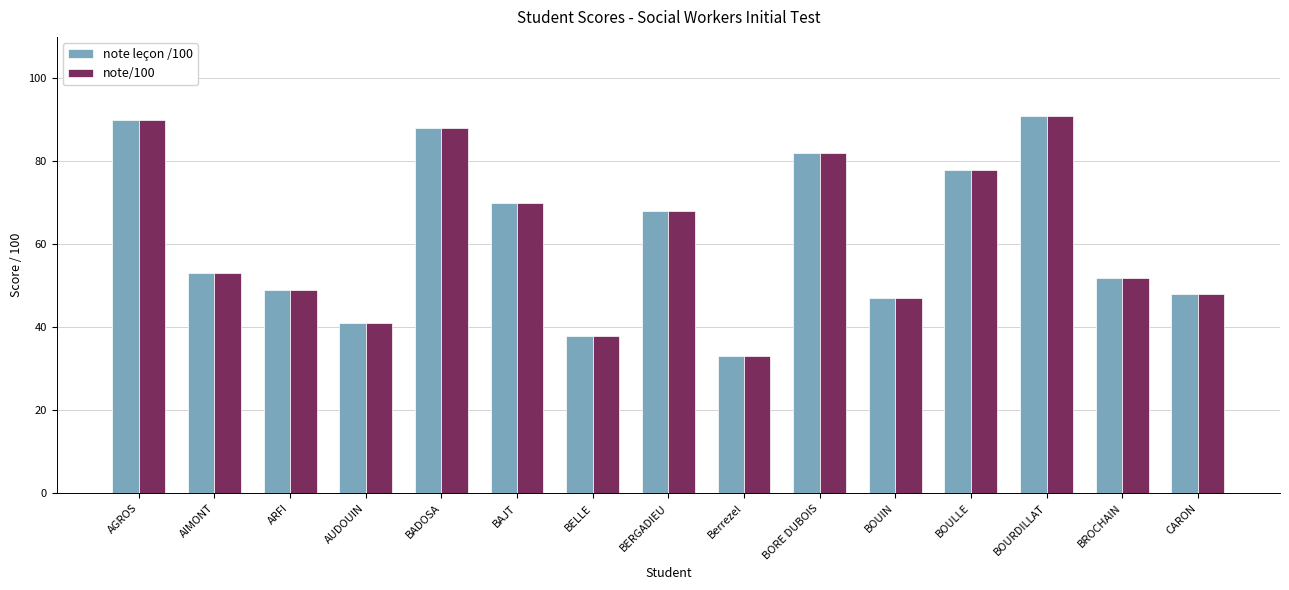

What is the value of the note/100 bar at the 5th from the left?

88